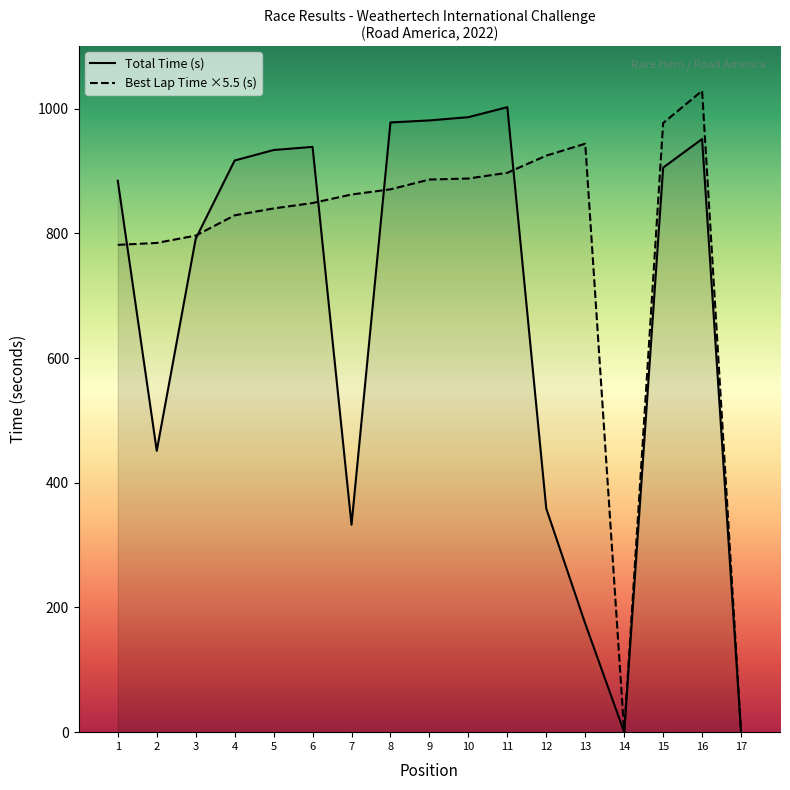

True or false: Total Time and Best Lap time intersect in this chart.

True